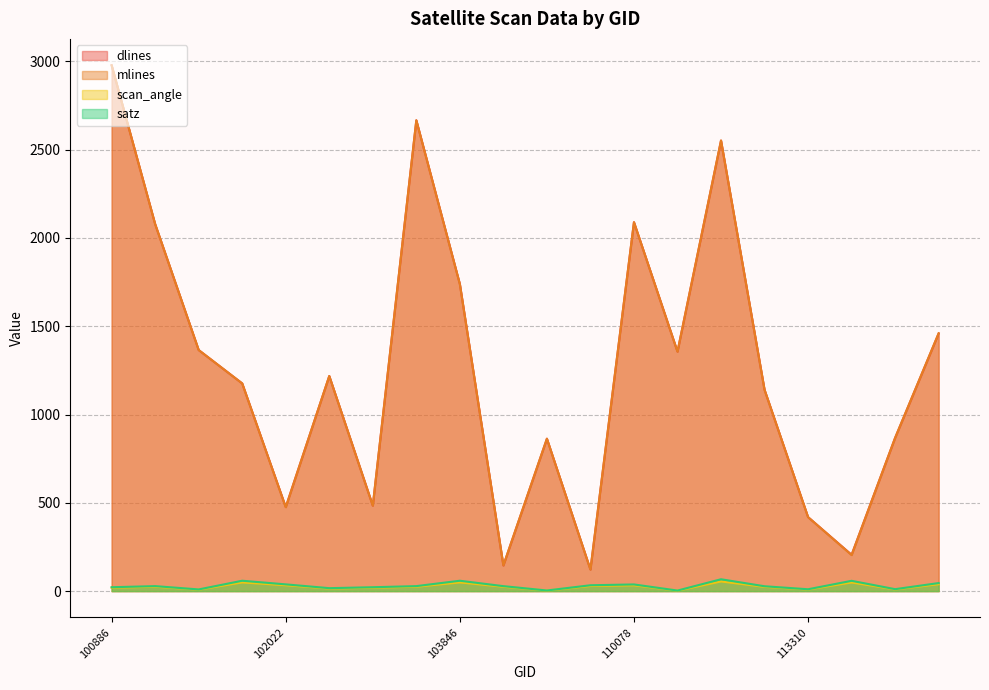

How many data points in satz are above 28?

11